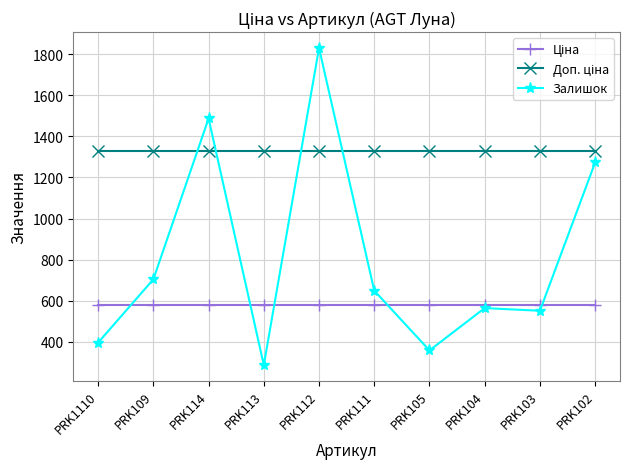

What is the label of the 8th point from the left?

PRK104